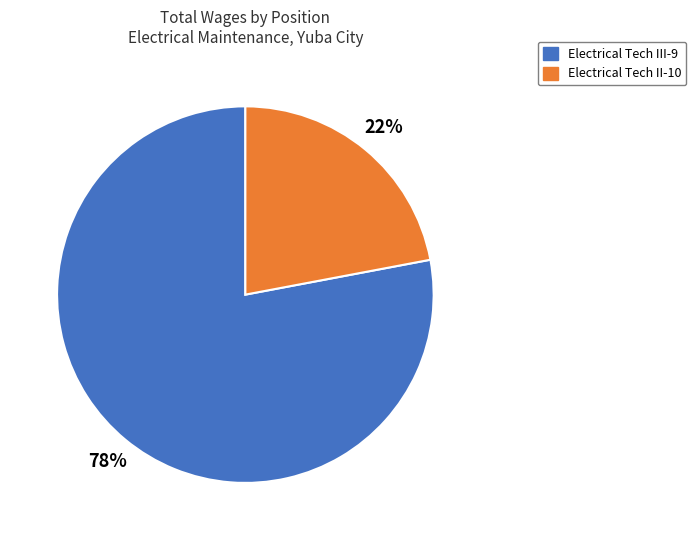

Approximately how many times larger is the value at Electrical Tech II-10 compared to Electrical Tech III-9?

0.3